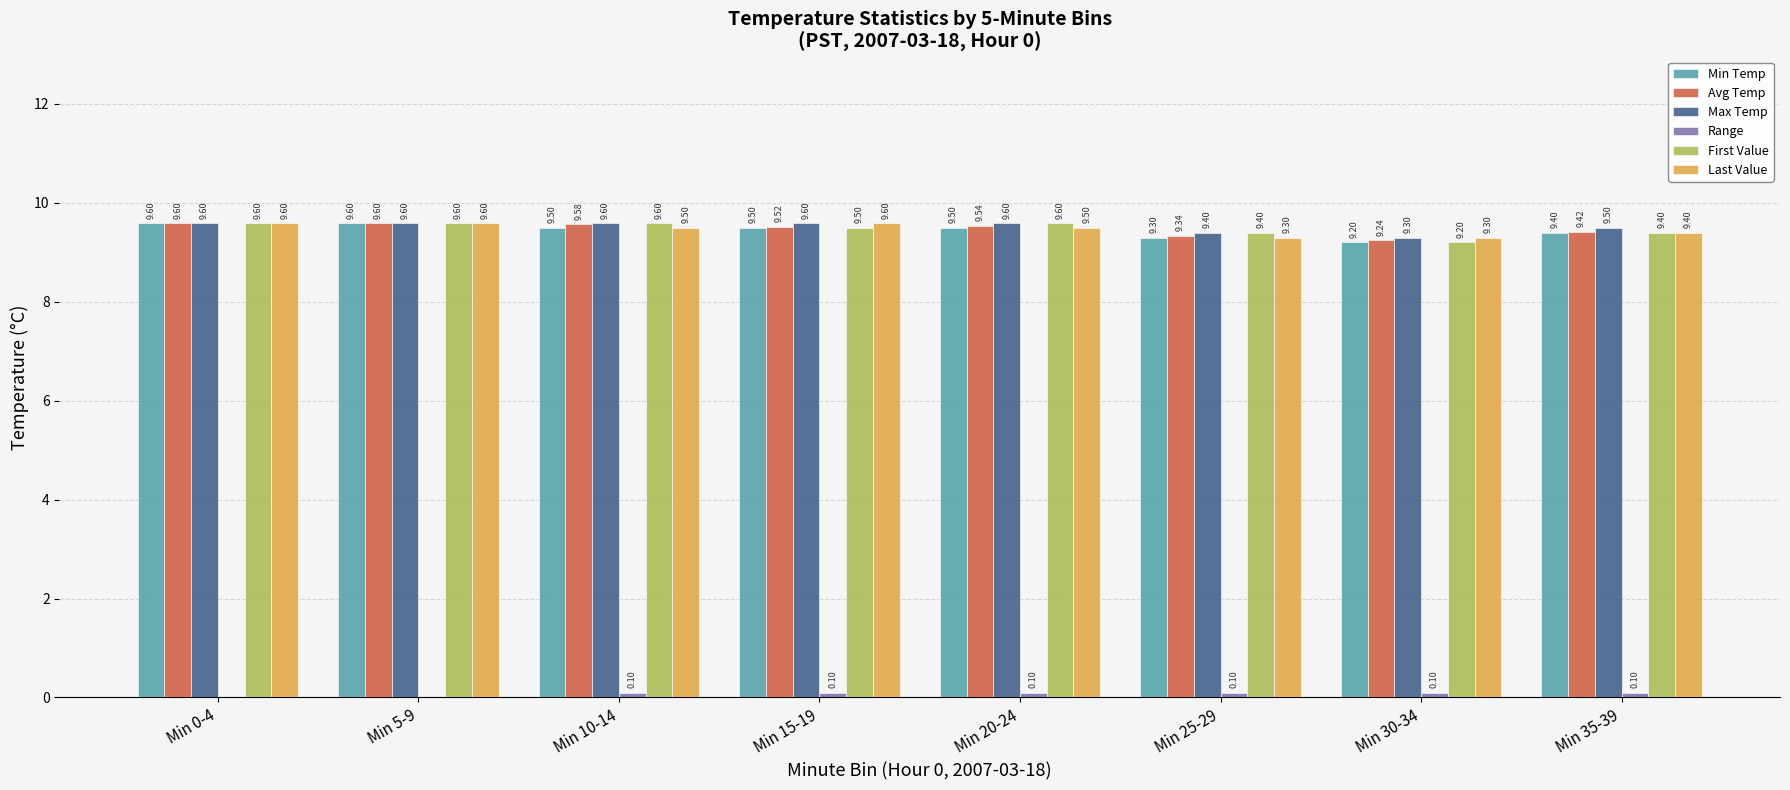

Is the value of Min Temp at Min 10-14 greater than the value of Avg Temp at Min 35-39?

Yes